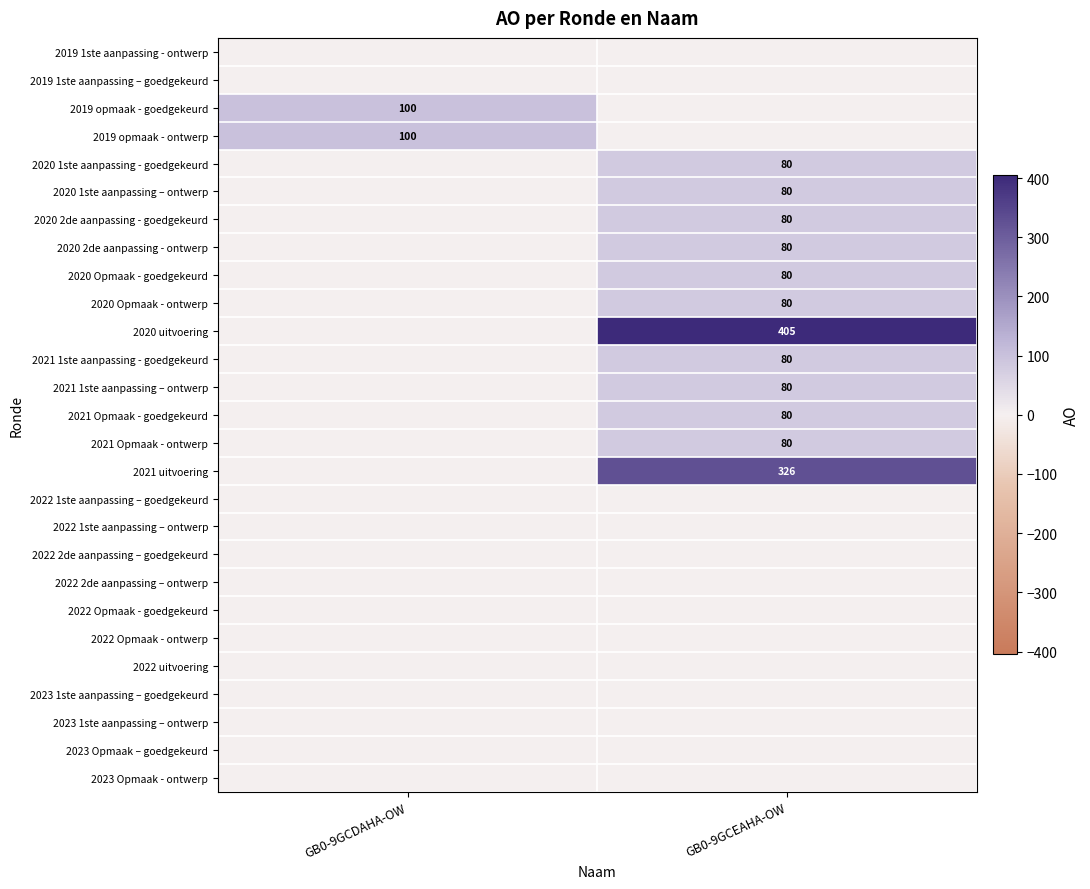

True or false: 2019 opmaak - ontwerp has a value of 100 at GB0-9GCDAHA-OW.

True